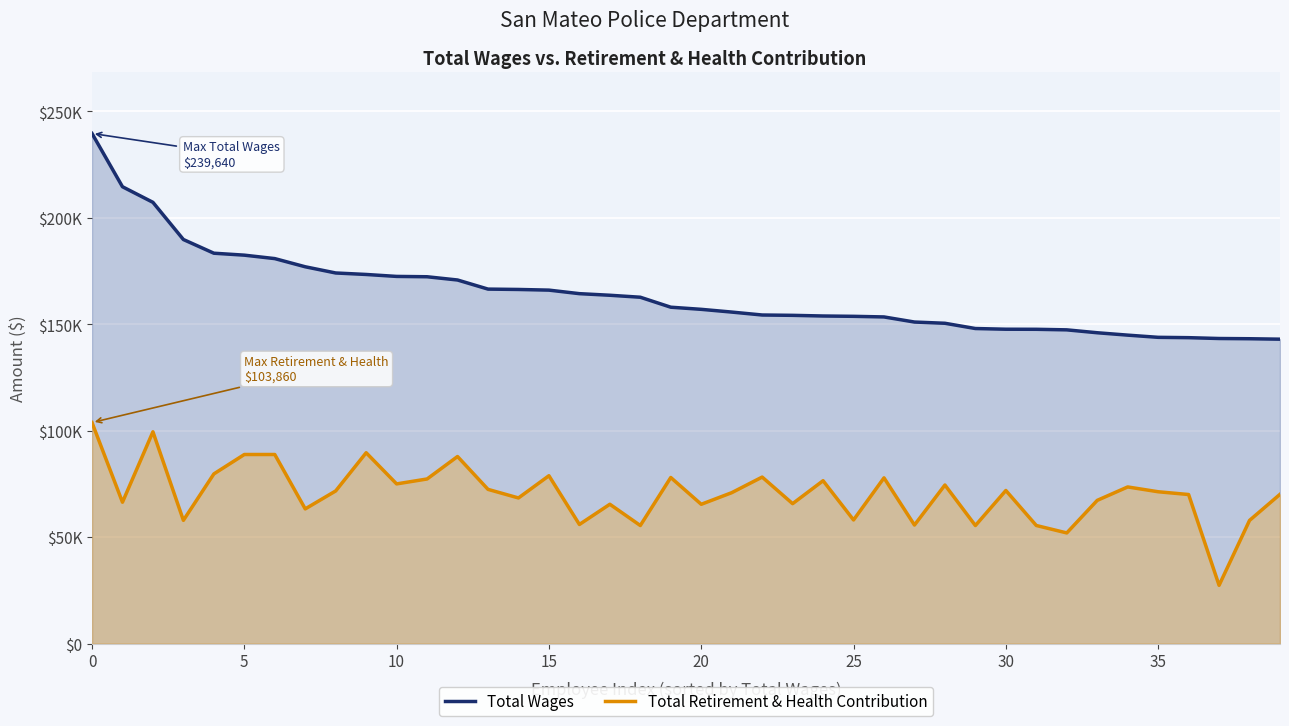

Which label corresponds to the smallest value in the chart?

37